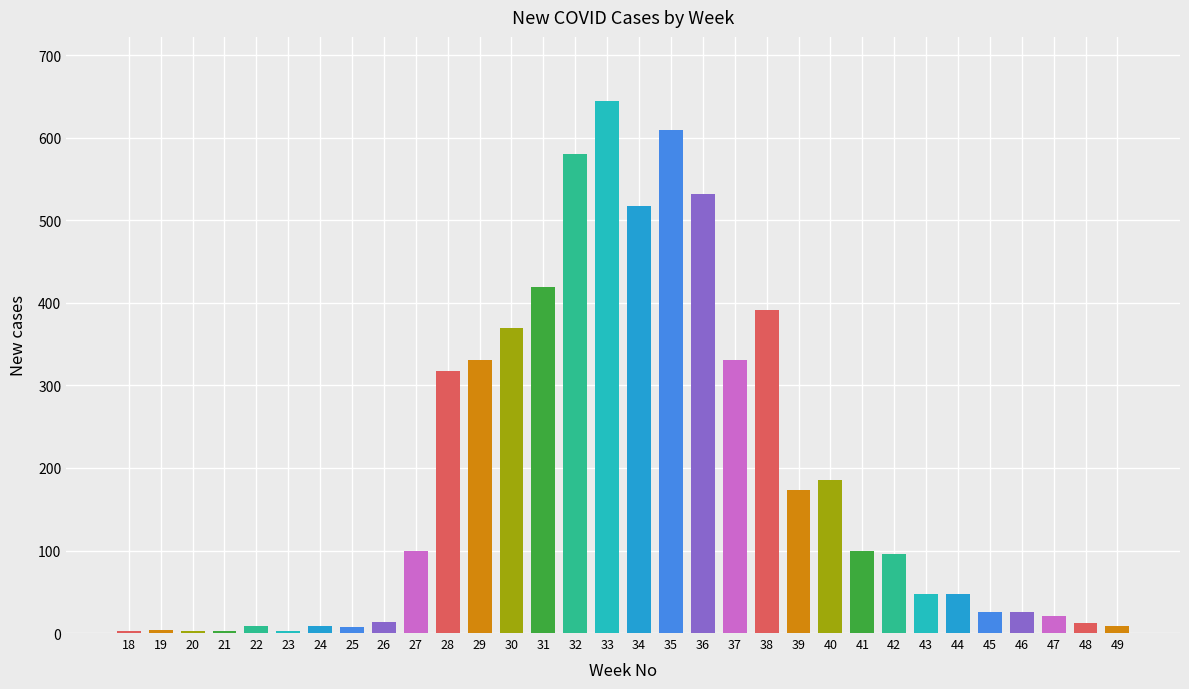

Which label corresponds to the largest value in the chart?

33